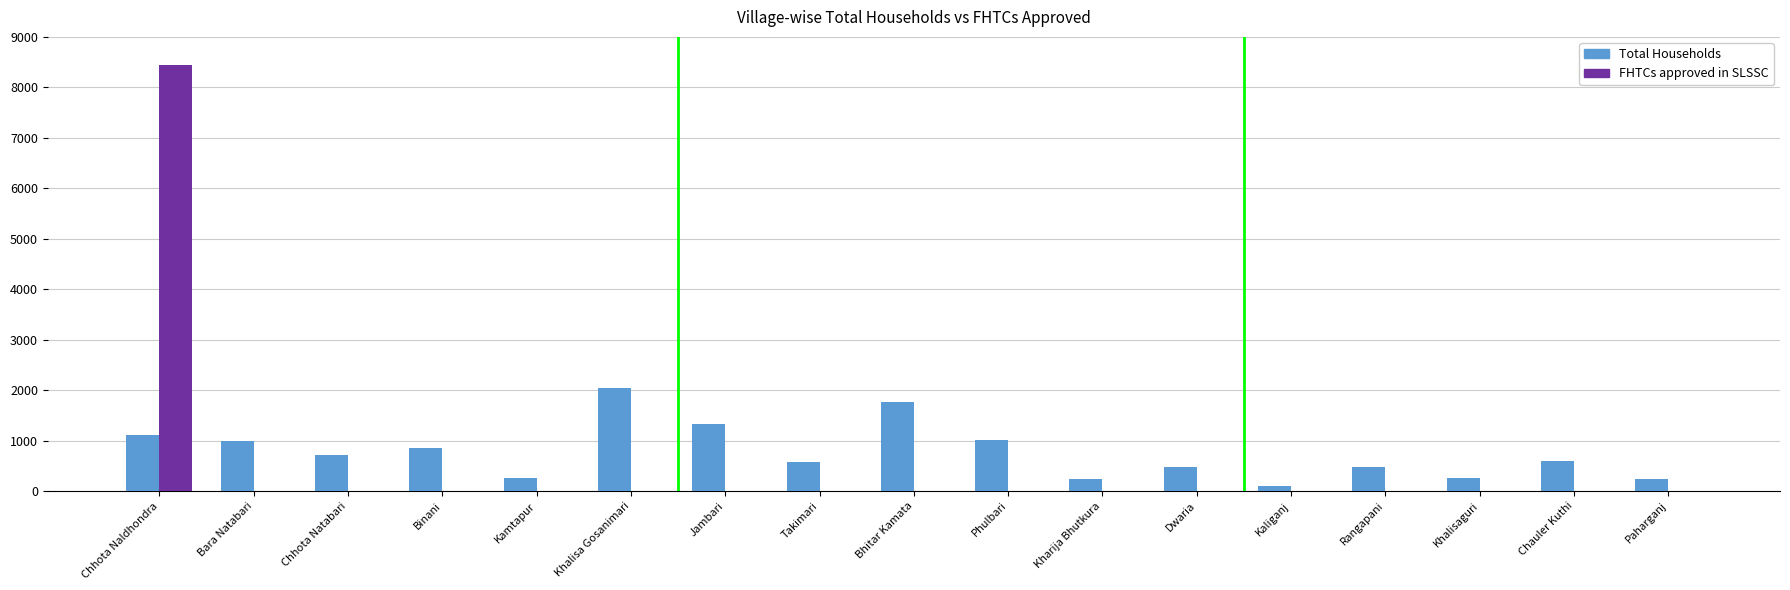

Which category has the highest value across all series?

Chhota Naldhondra